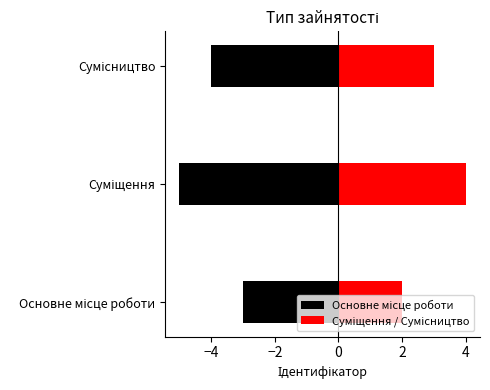

Between Основне місце роботи and Сумісництво, which series saw the biggest shift?

Основне місце роботи